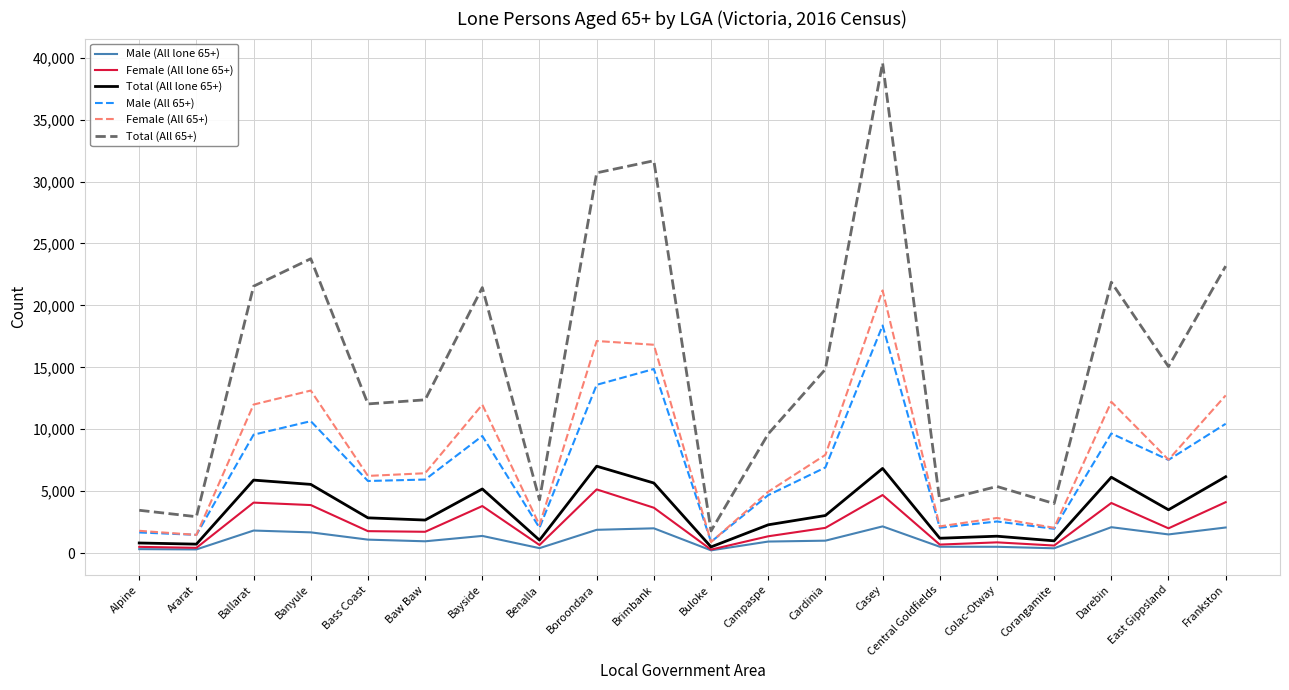

At Boroondara, list the series in order from smallest to largest.

Male (All lone 65+), Female (All lone 65+), Total (All lone 65+), Male (All 65+), Female (All 65+), Total (All 65+)